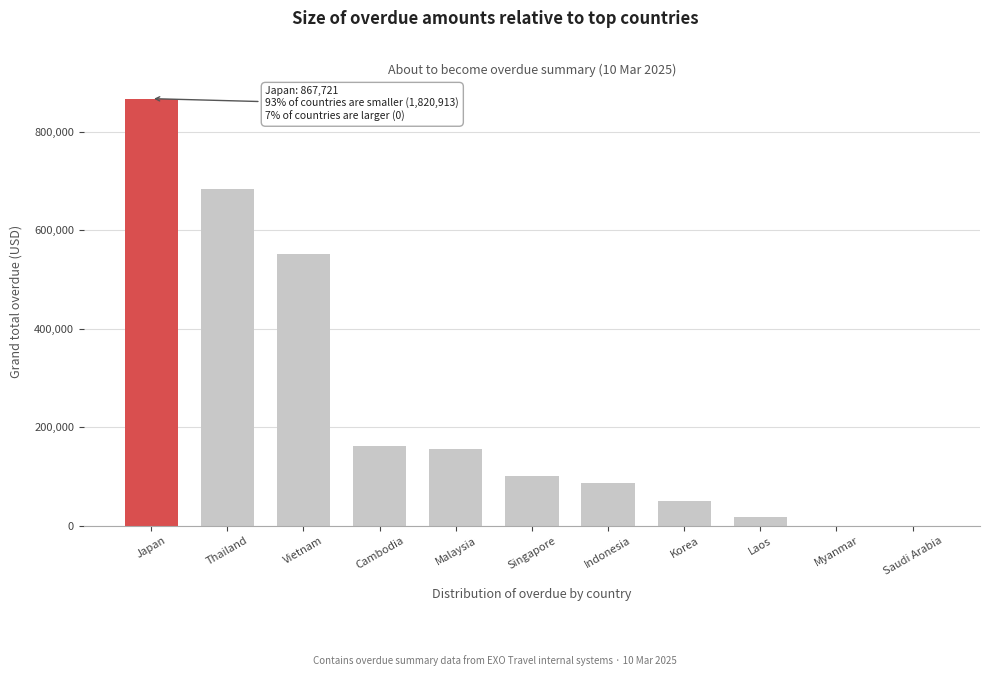

Reading left to right, list all the values displayed in this chart.

Japan=867721.3	Thailand=683267.8	Vietnam=552707.6	Cambodia=162162.8	Malaysia=156703.1	Singapore=101852.4	Indonesia=86938.9	Korea=50361.0	Laos=17919.0	Myanmar=0.0	Saudi Arabia=0.0